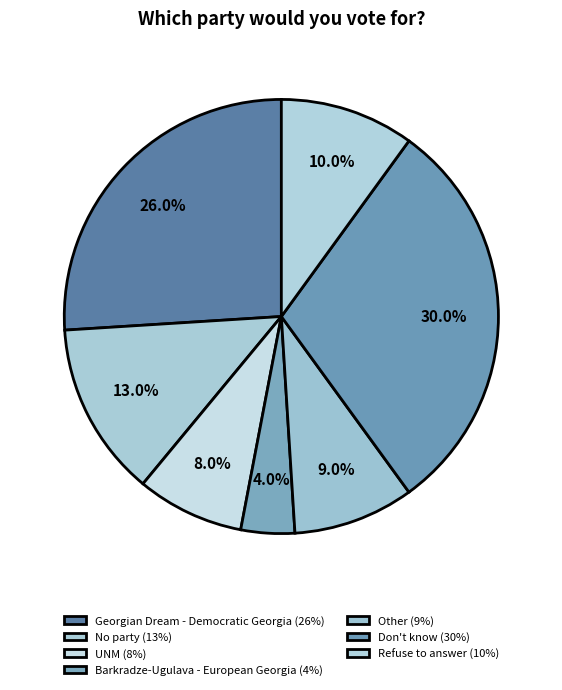

Is there a majority slice in this chart?

No